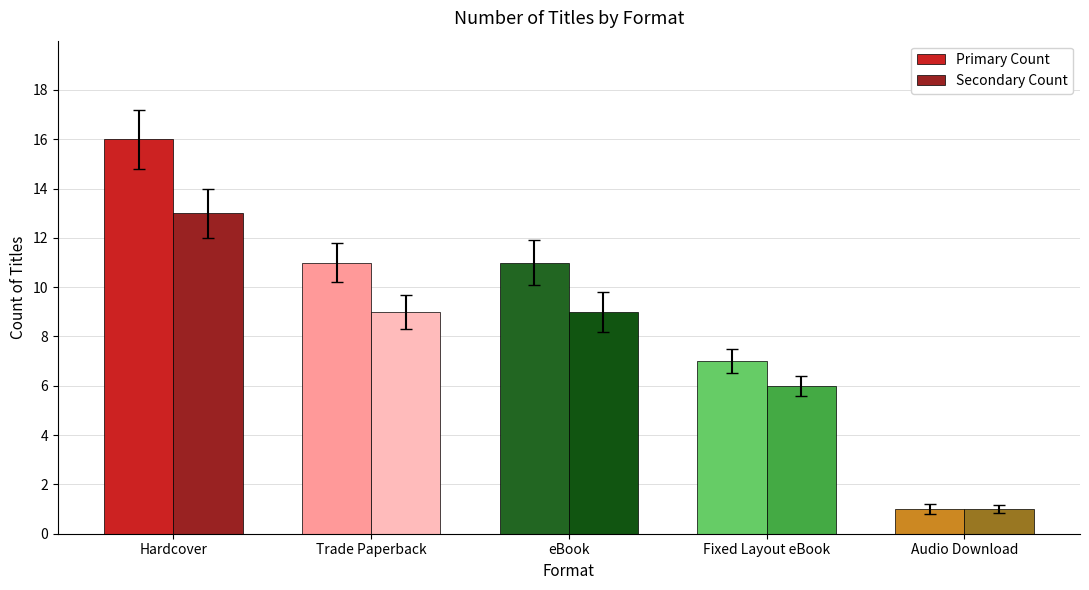

How many groups of bars are there?

5